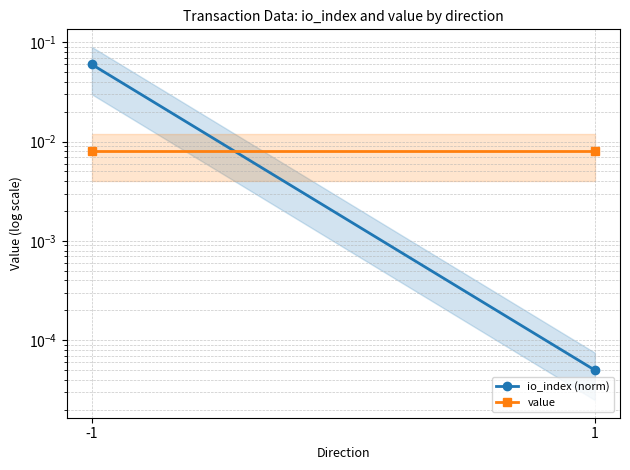

Reading left to right, what are all the values shown in this chart?

io_index (norm): 0.1	0.0
value: 0.0	0.0